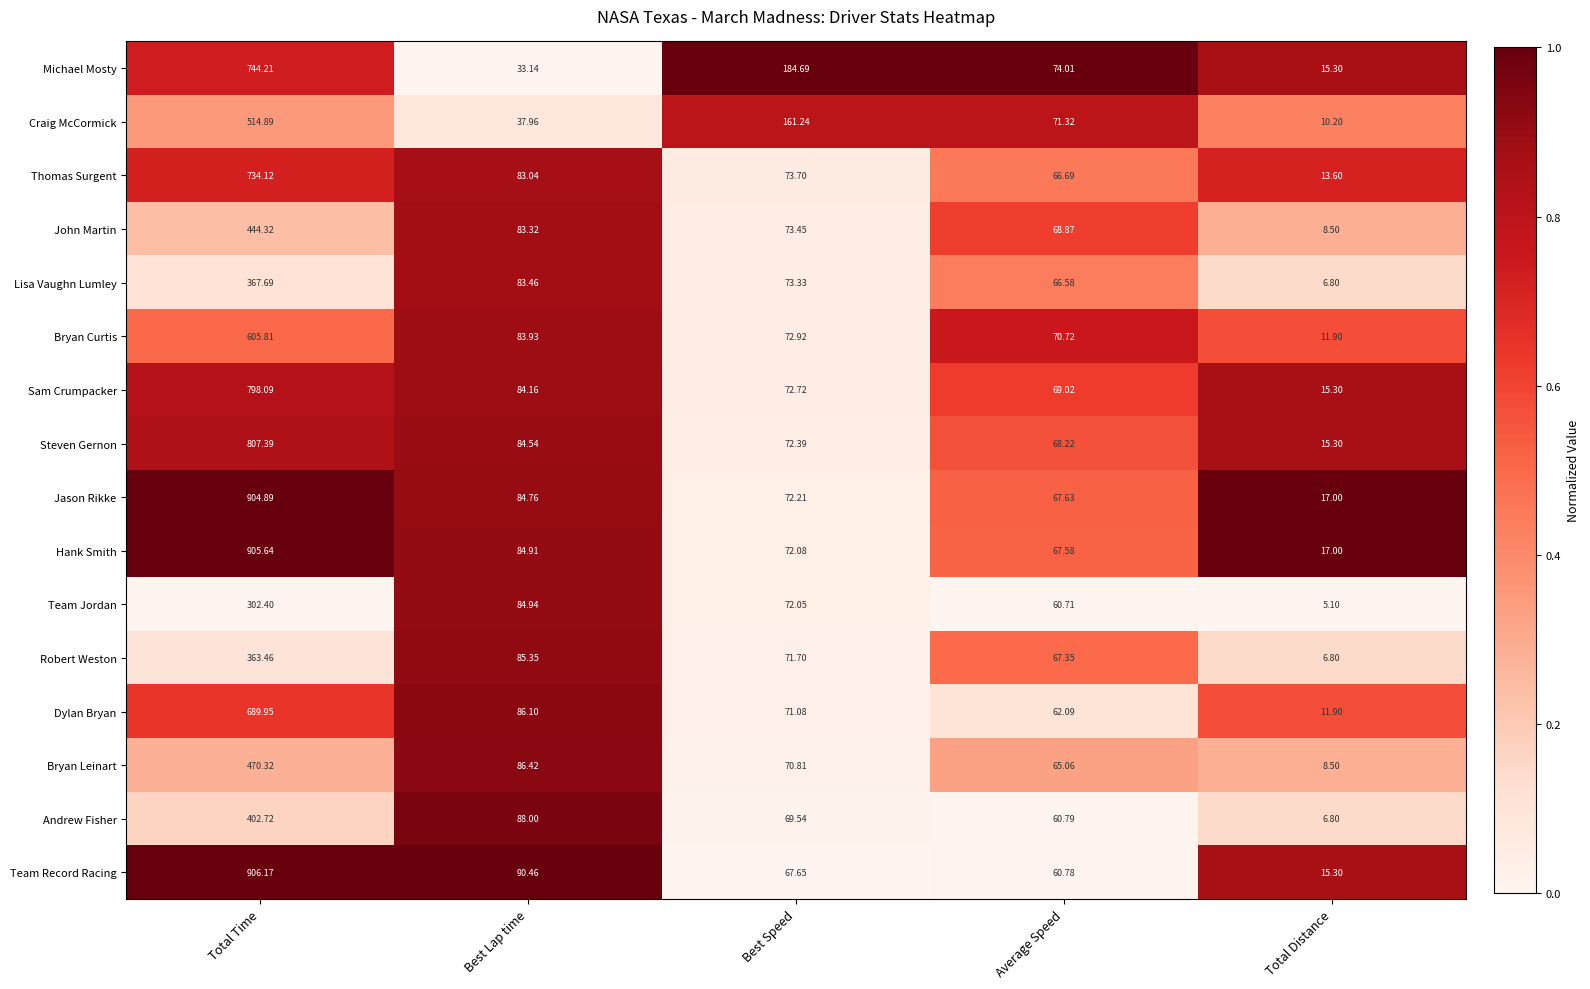

At which label is Dylan Bryan closest to 350?

Best Lap time